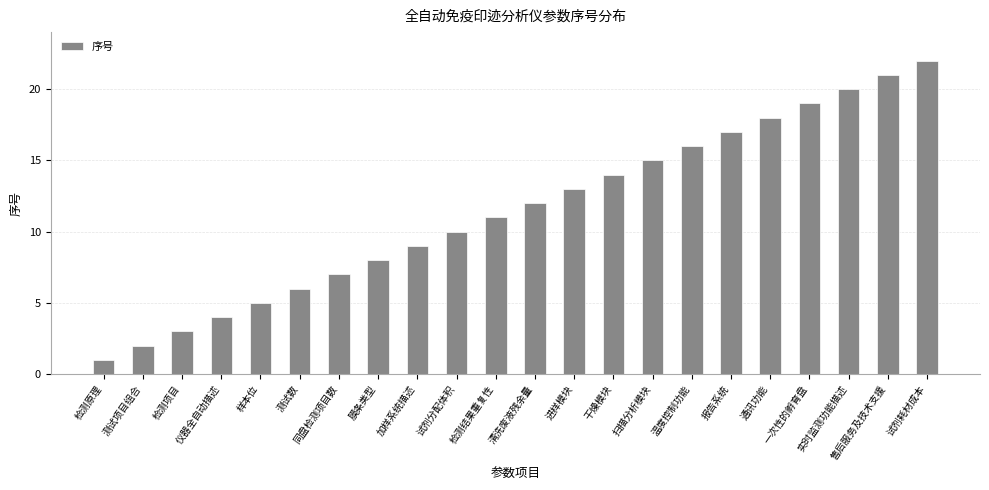

Reading left to right, transcribe all the data shown in this chart.

1	2	3	4	5	6	7	8	9	10	11	12	13	14	15	16	17	18	19	20	21	22